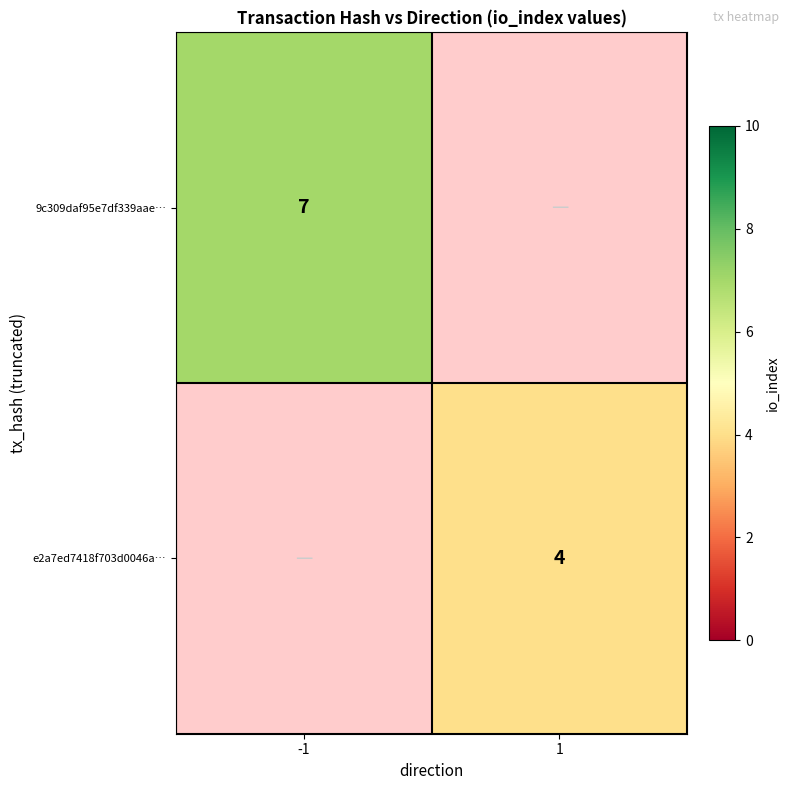

The value of 9c309daf95e7df339aae… at -1 is 12. True or false?

False